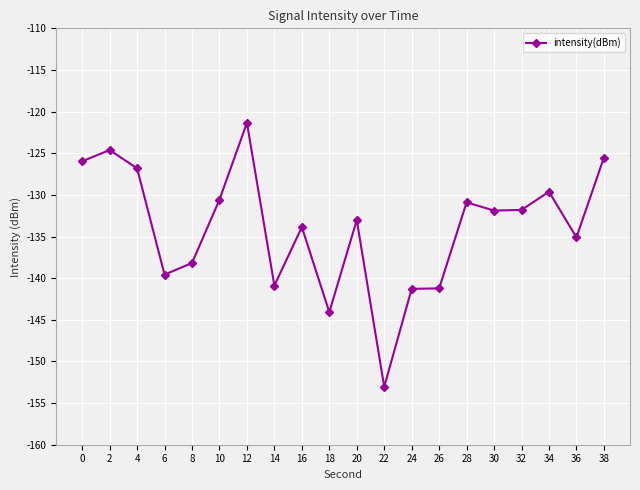

What value does the data have at 12?

-121.3